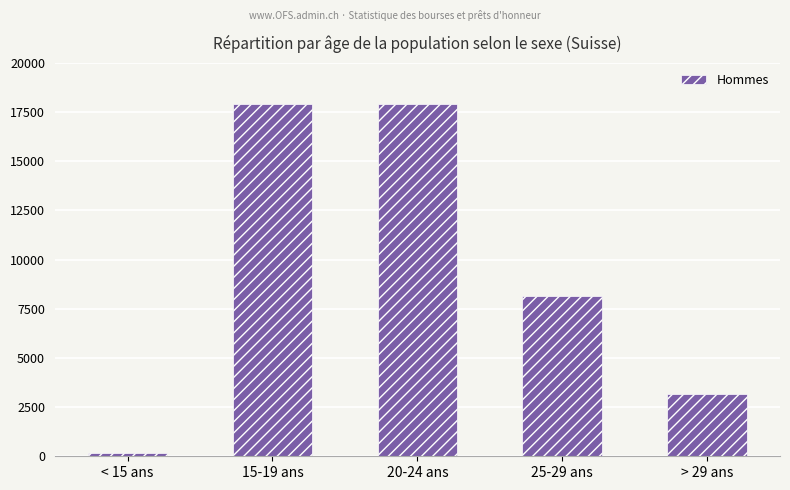

At which label does the data first exceed 8144?

15-19 ans